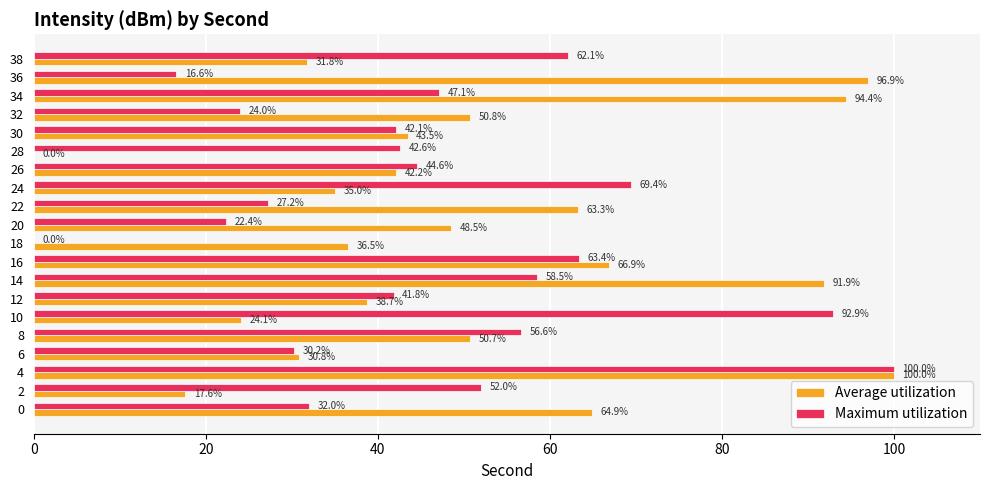

How many categories are shown in the chart?

20